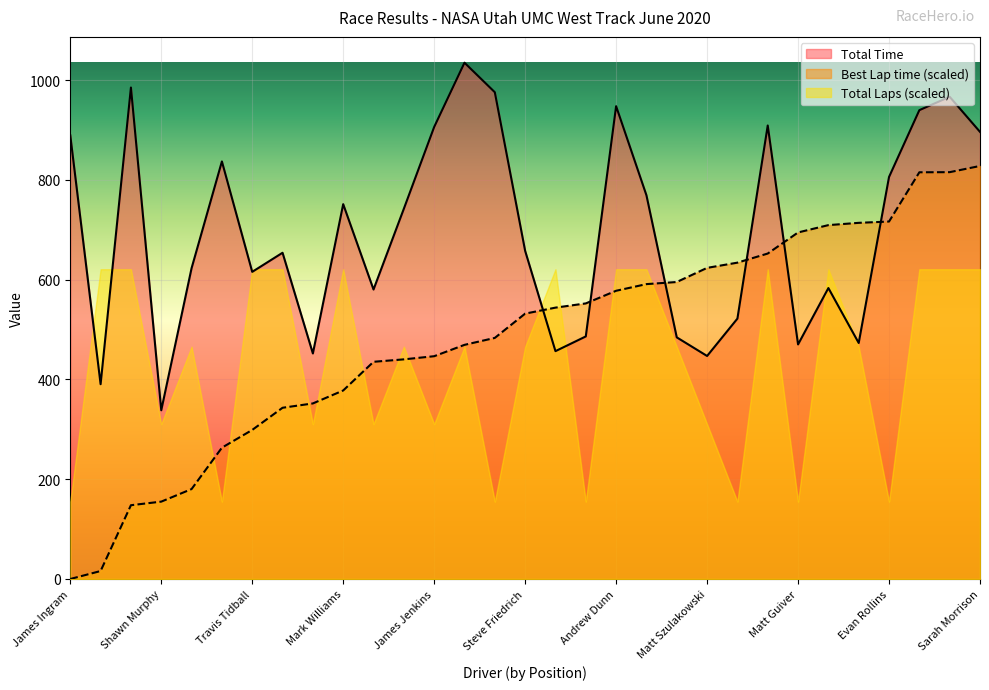

What is the maximum value for Best Lap time (scaled)?

828.0